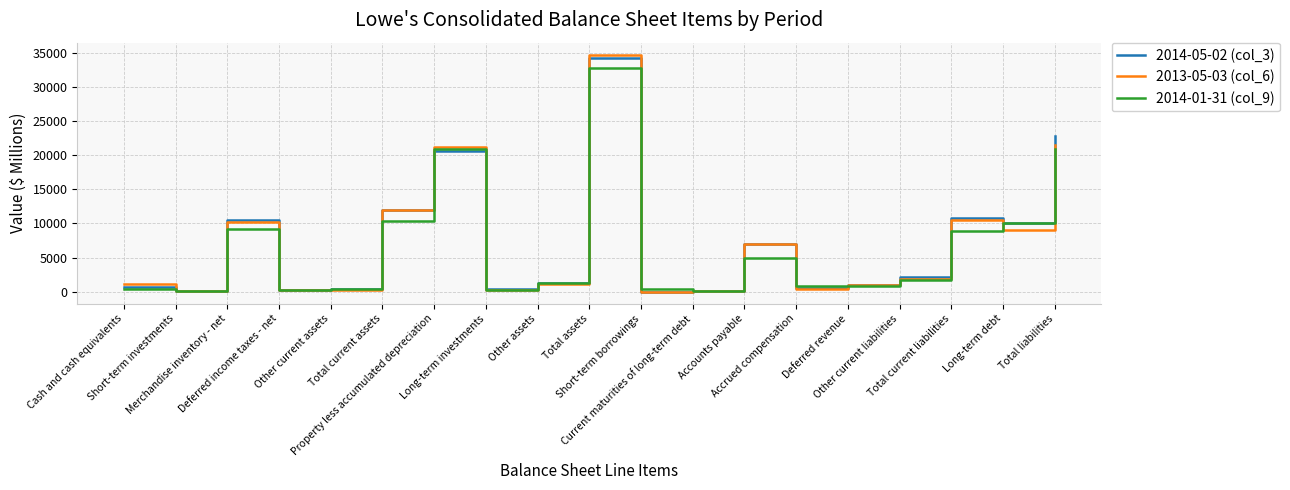

Which series has the widest spread of values?

2013-05-03 (col_6)